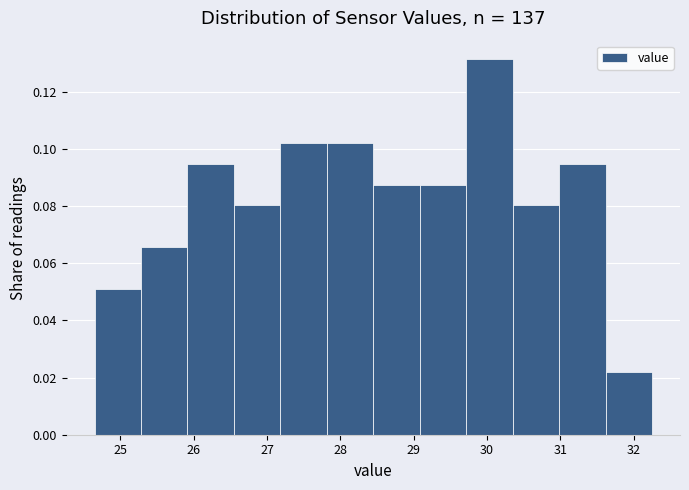

Which range on the x-axis has the tallest bar?

29.7 to 30.4